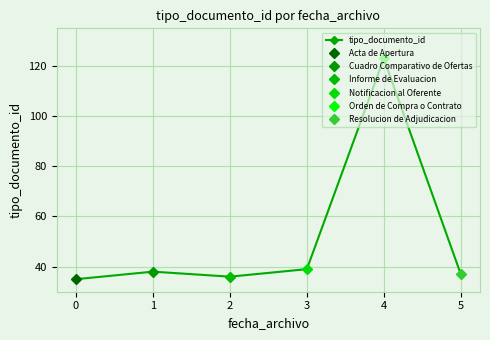

How many points are lower than both their immediate neighbors (excluding endpoints)?

1